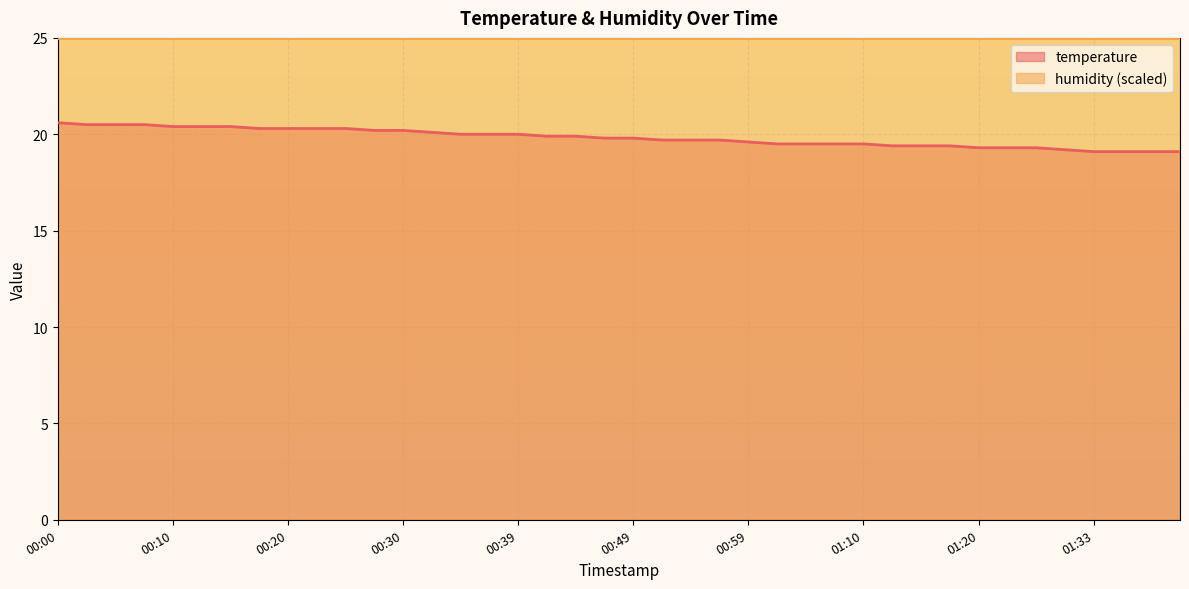

What is the label of the 18th point from the right?

00:54